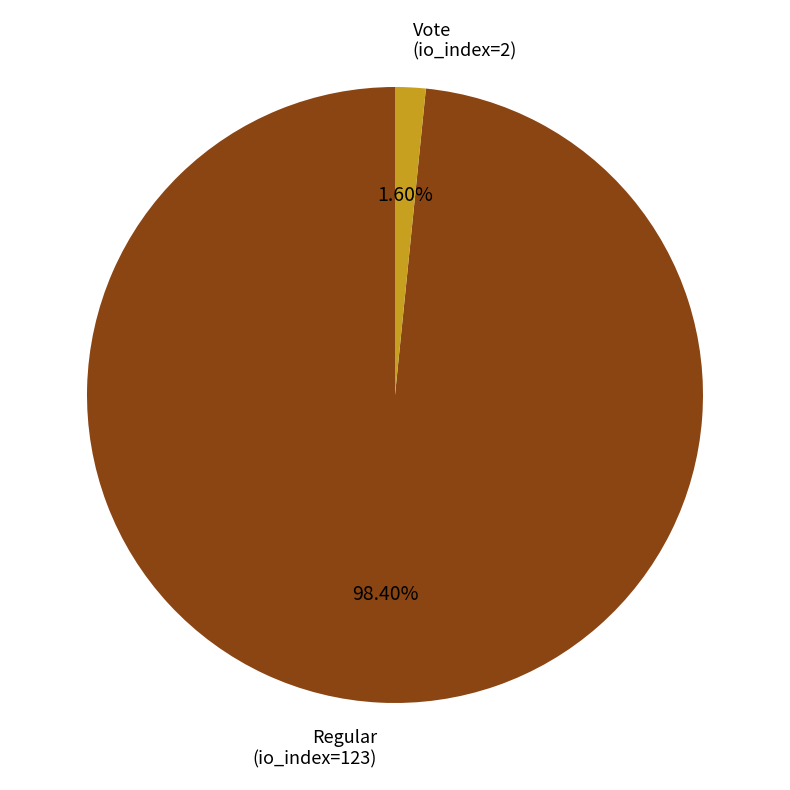

Is it true that Vote (io_index=2) is 2% of the pie?

True